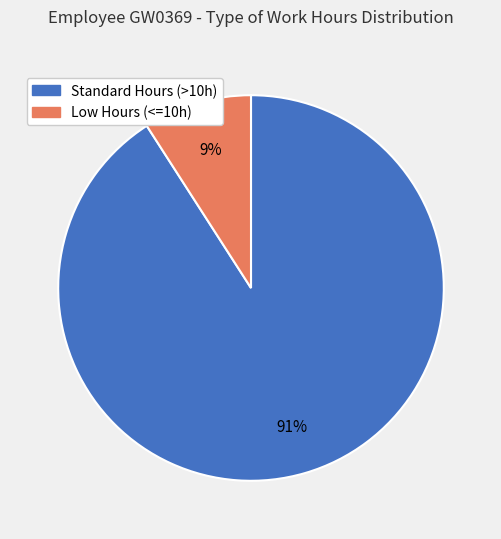

Is there a majority slice in this chart?

Yes